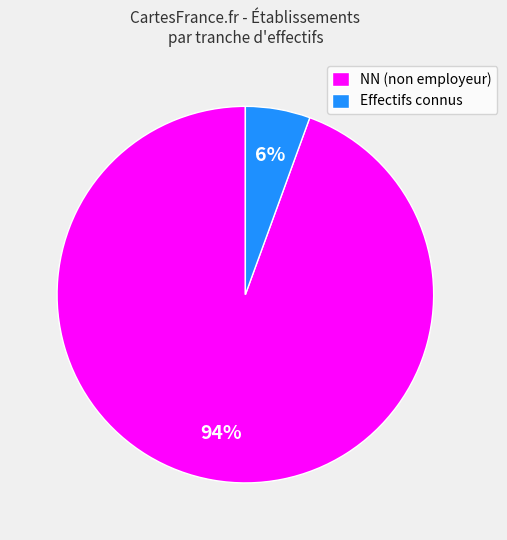

To the nearest percent, what is the average slice percentage?

50%